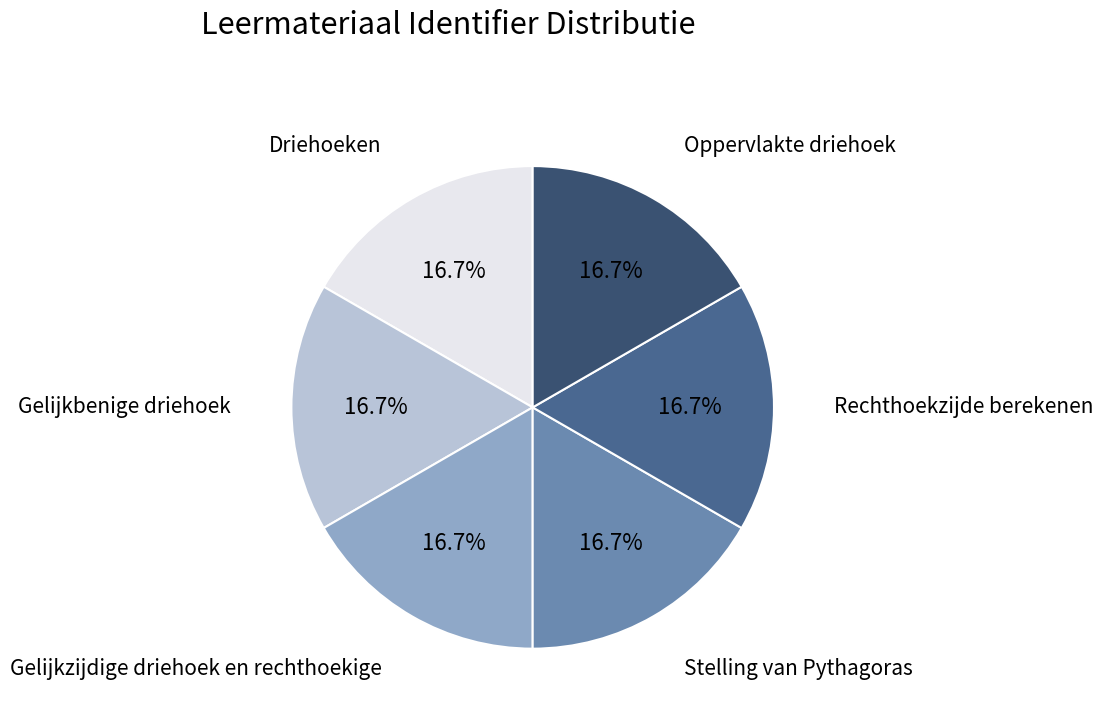

Is there a majority slice in this chart?

No